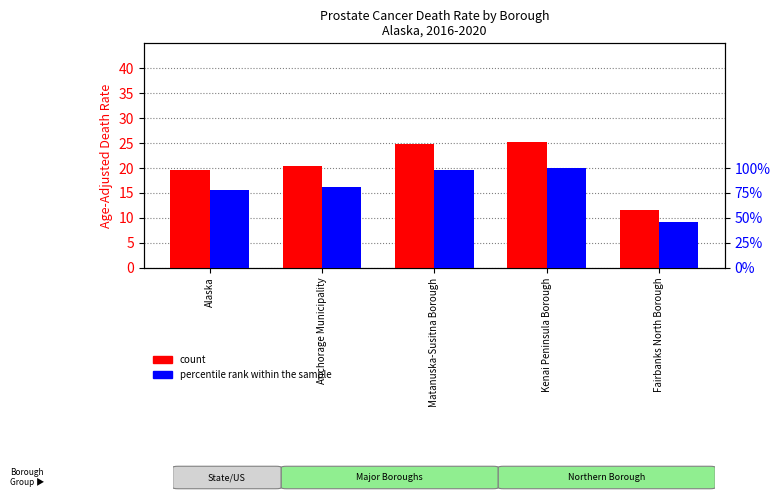

What is the sum of all count values?

101.7